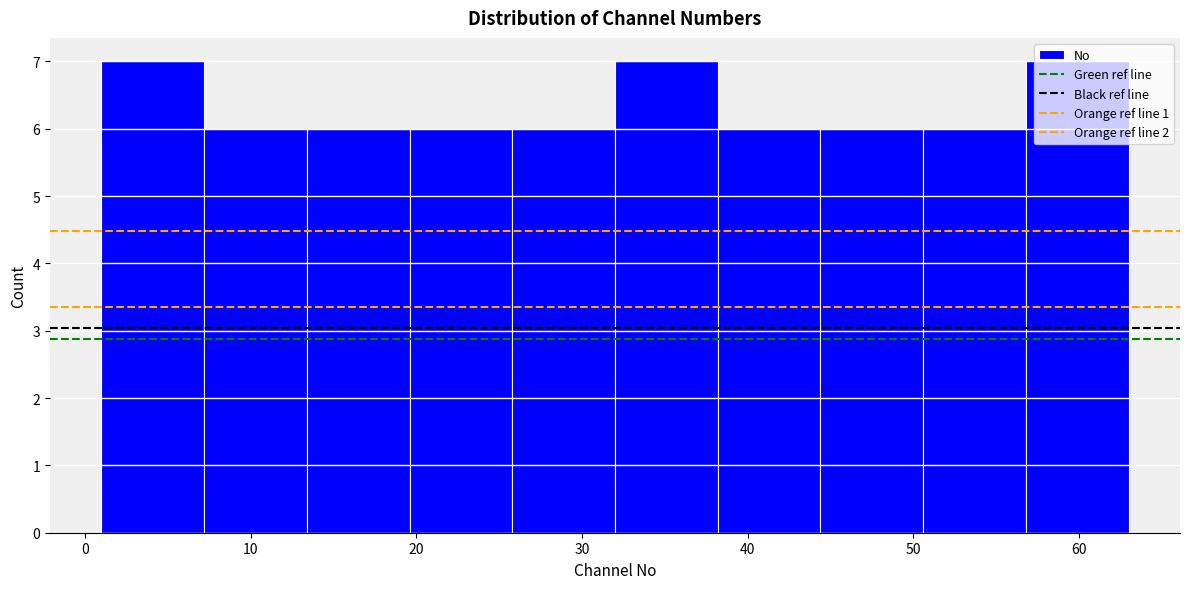

How tall is the bar that spans 19.6 to 25.8 on the x-axis? Neither the bar edges nor the heights are printed on the chart, so give them approximately, as read against the axes.

6